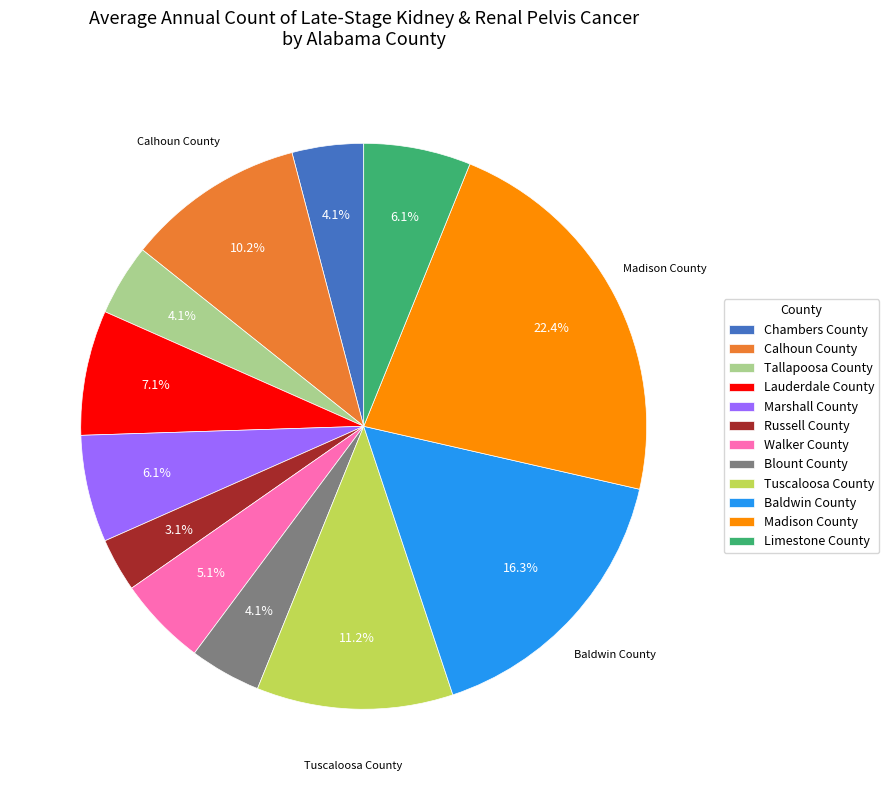

Is there any slice that represents more than half of the pie?

No